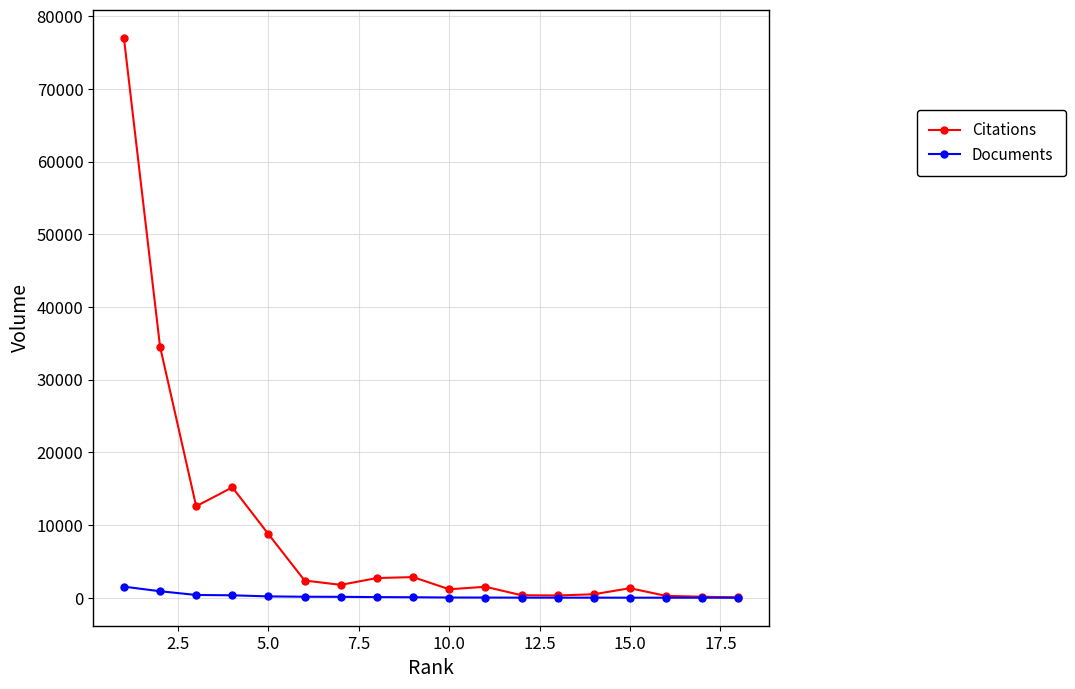

List the series in order of their peak value, highest first.

Citations, Documents